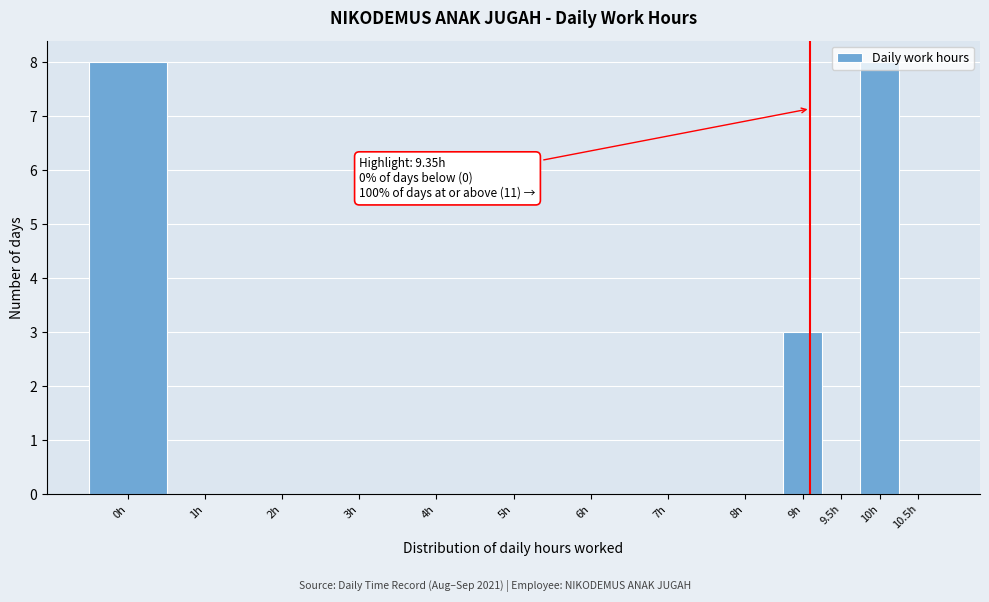

Where is the data nearest to the value 4?

9h